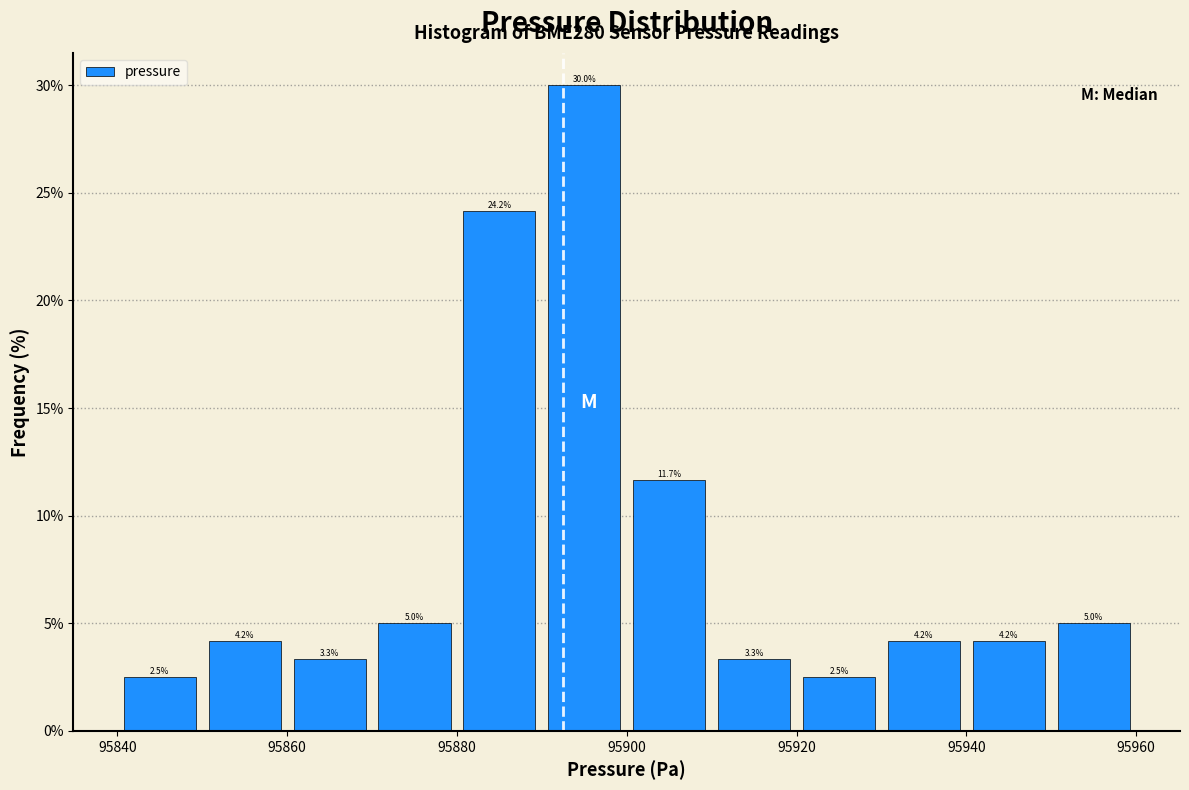

Over which range of the x-axis is the bar tallest?

95890 to 95900